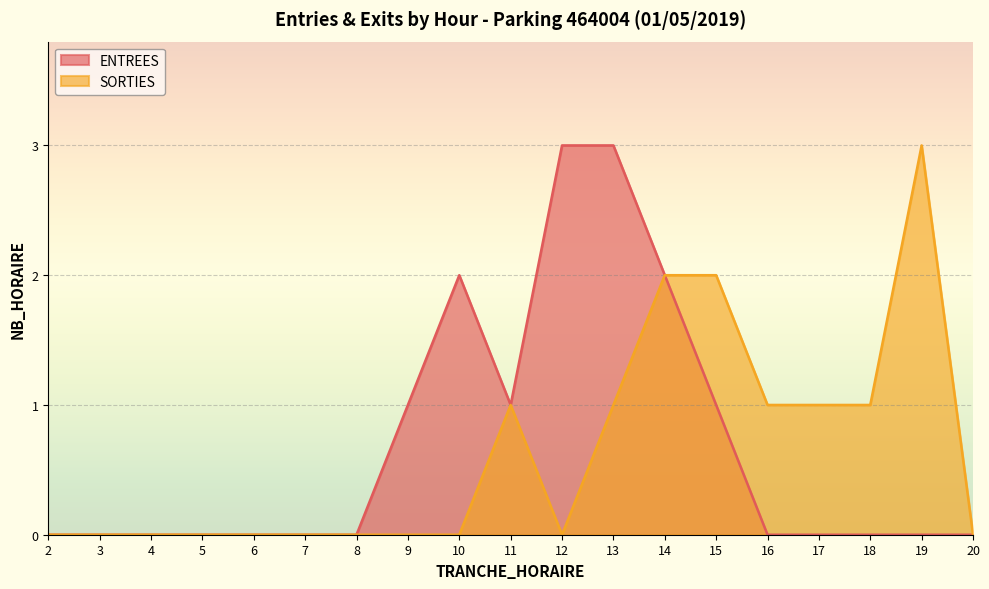

True or false: ENTREES and SORTIES intersect in this chart.

False